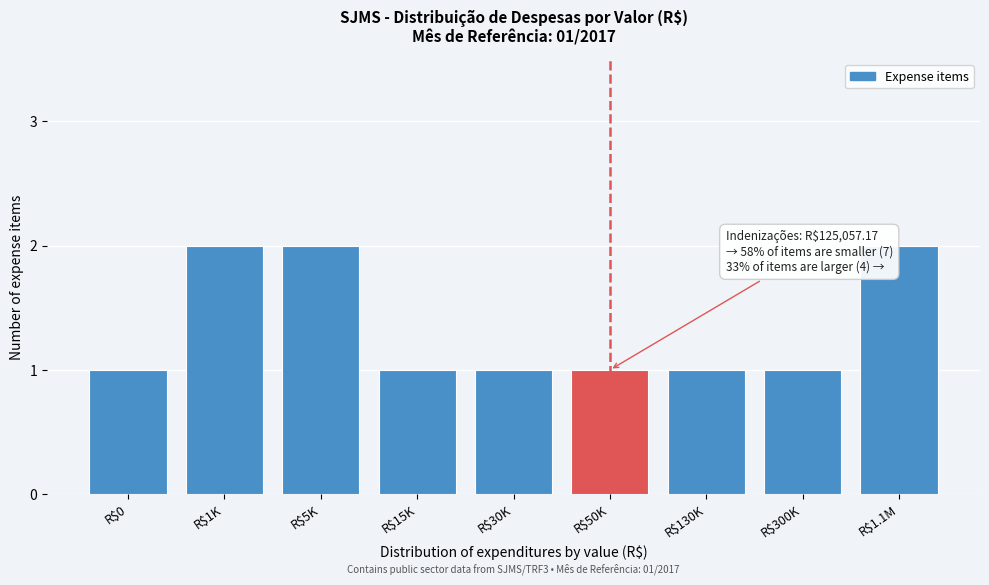

Reading left to right, list all the values displayed in this chart.

1	2	2	1	1	1	1	1	2